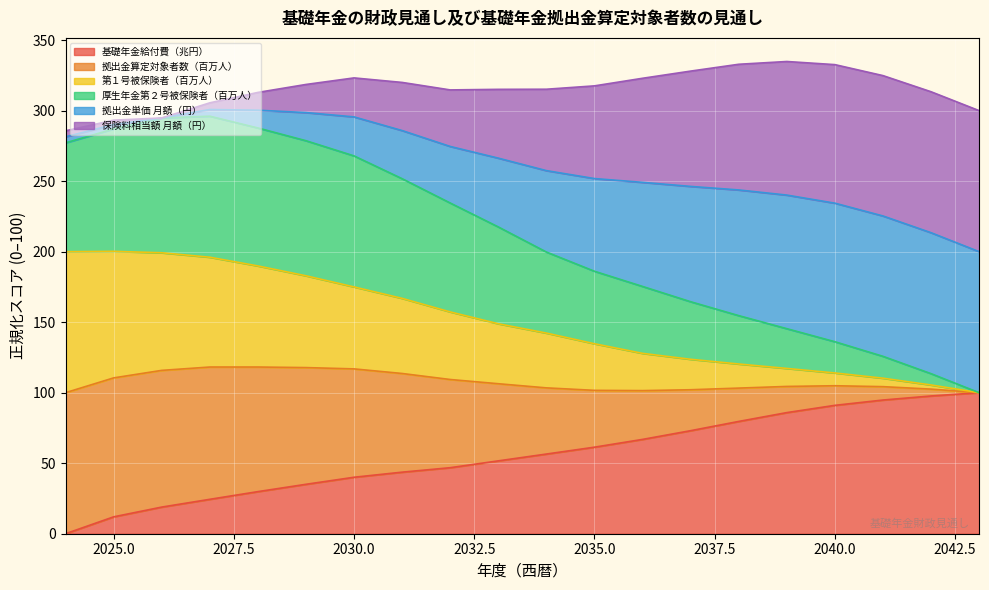

Which series has the largest range (max minus min)?

拠出金単価 月額（円）